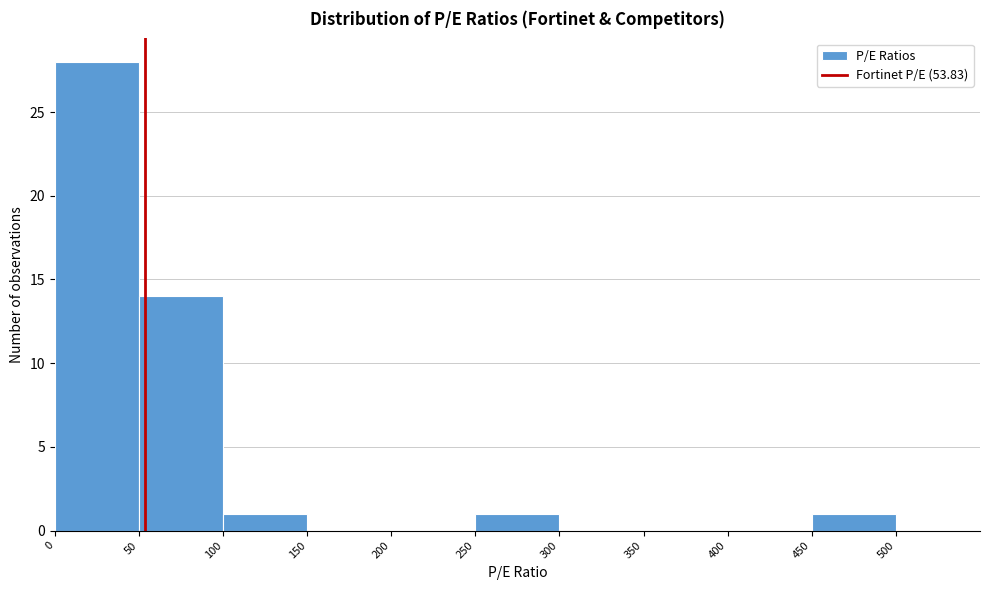

Reading left to right, list every bar in this chart as the range it spans on the x-axis followed by its height. The values are not printed on the chart, so give them approximately, as read against the axis.

0 to 50: 28
50 to 100: 14
100 to 150: 1
150 to 200: 0
200 to 250: 0
250 to 300: 1
300 to 350: 0
350 to 400: 0
400 to 450: 0
450 to 500: 1